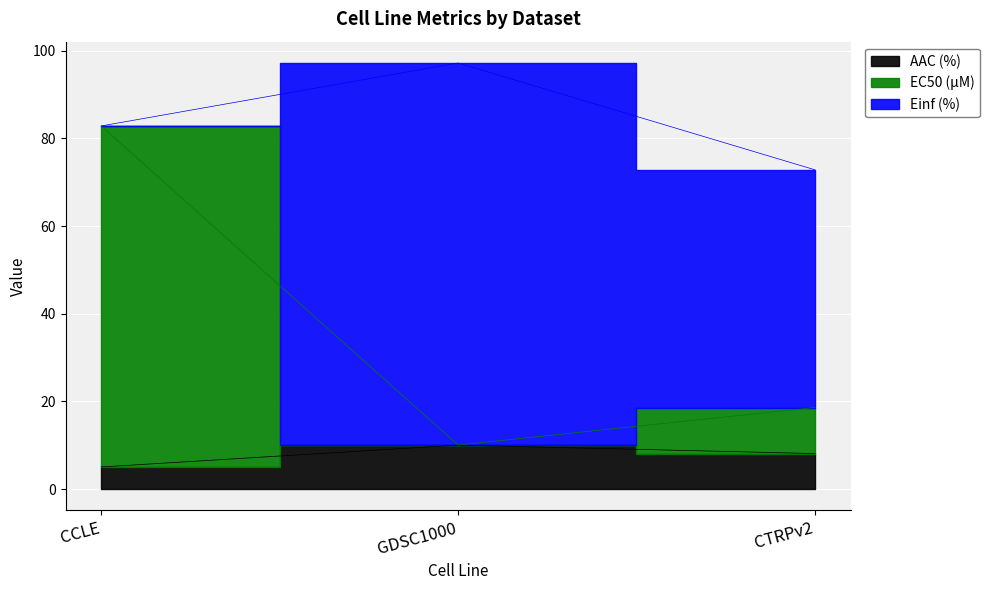

Which has a higher value, GDSC1000 or CTRPv2?

GDSC1000